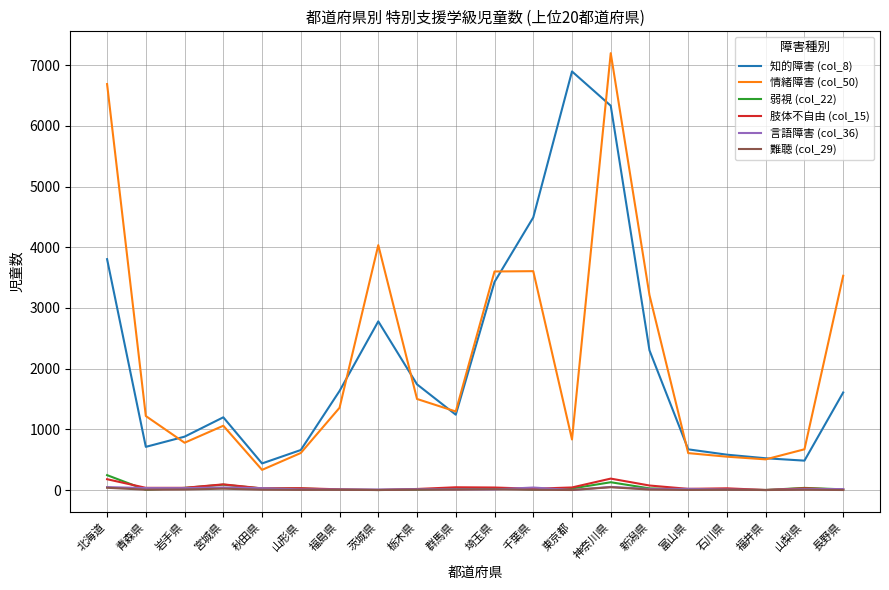

What is the difference between the second highest and second lowest values in the 言語障害 (col_36) series?

48